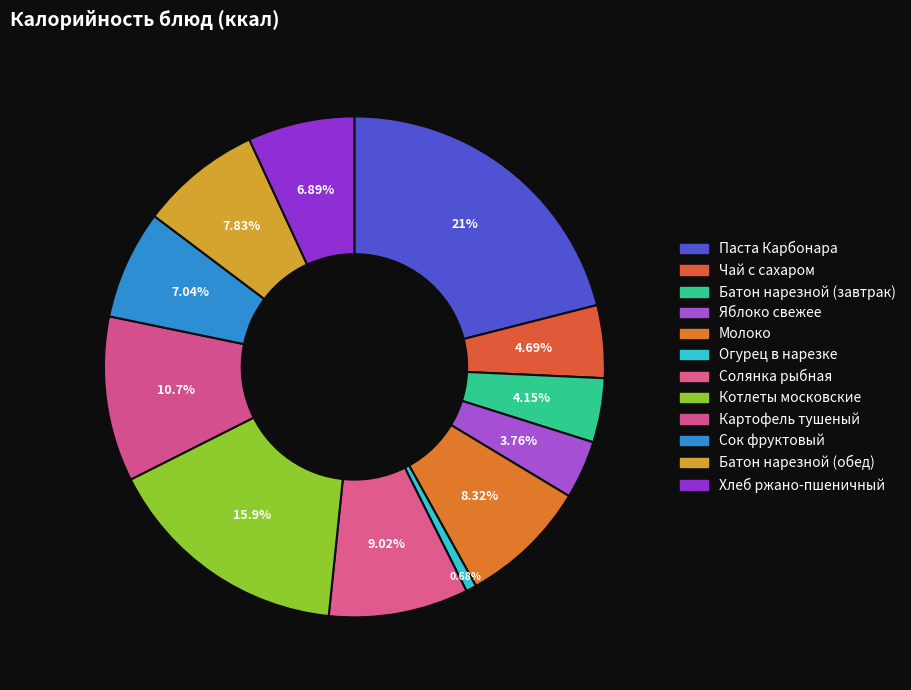

Count the number of slices in the pie.

12